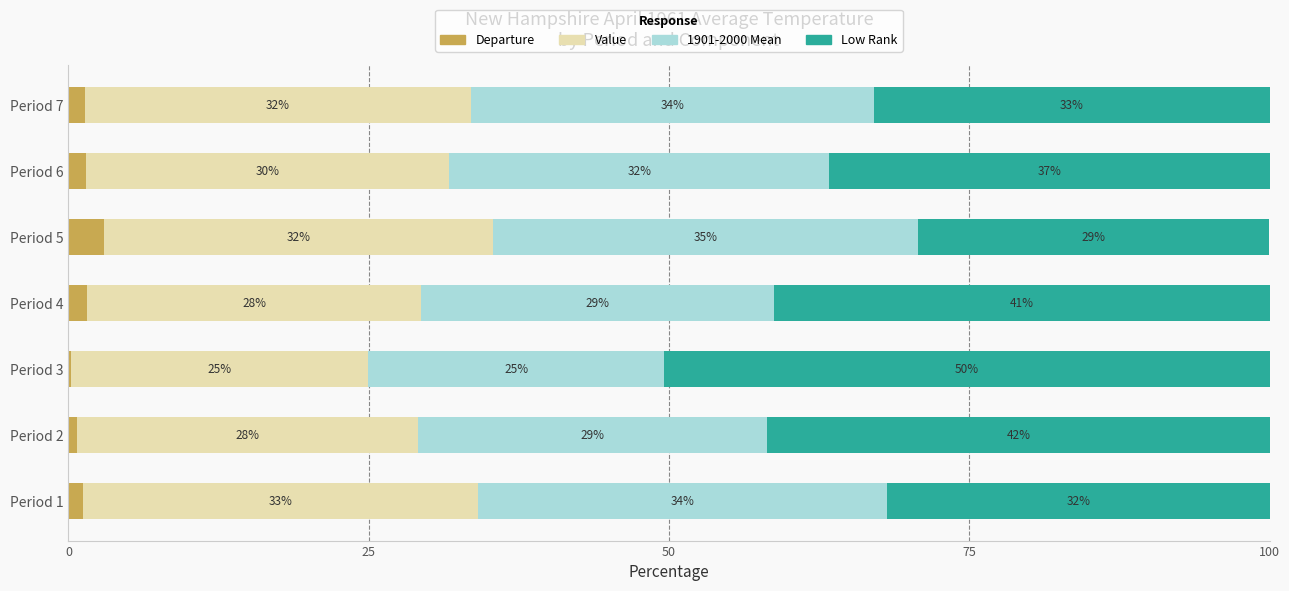

What is the total value across all series at Period 7?

100.0